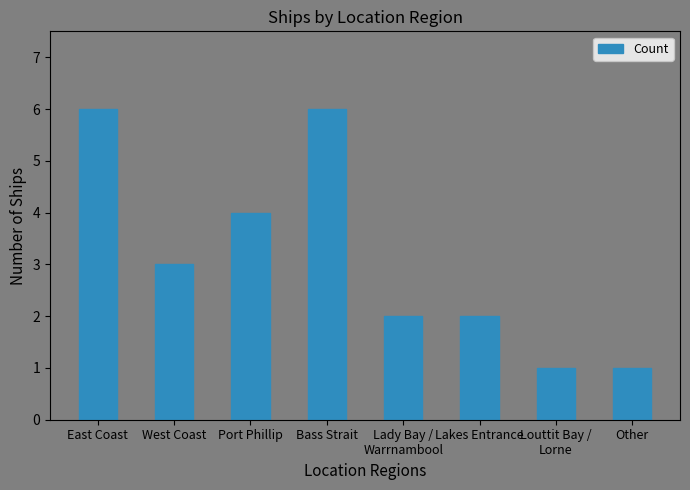

The value at Louttit Bay /
Lorne is 1. True or false?

True